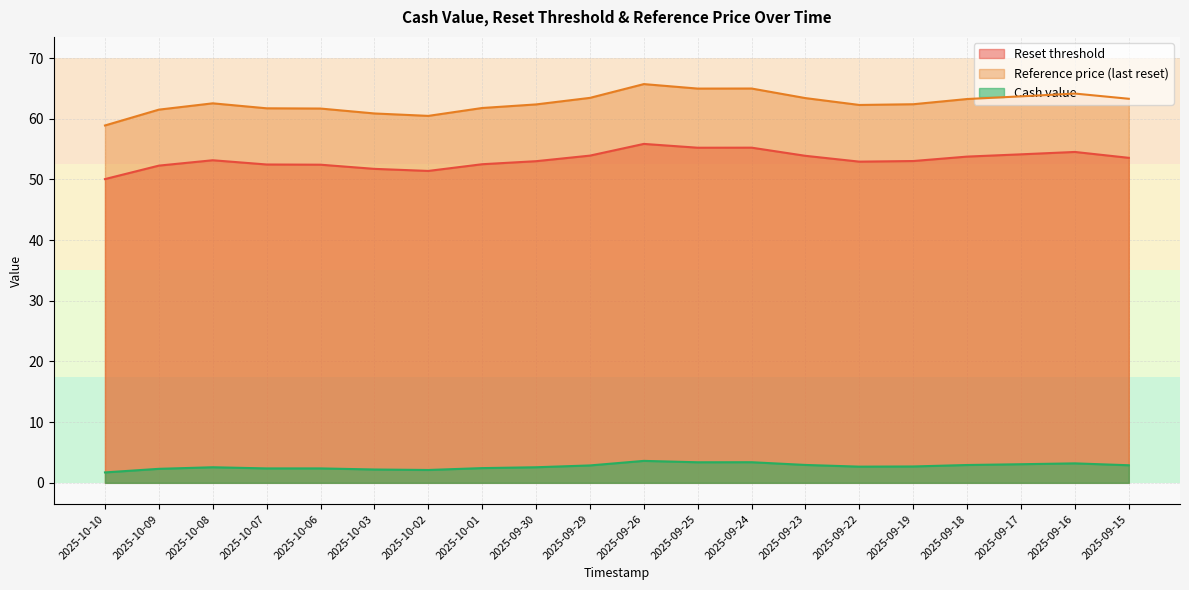

Reading left to right, list all the values displayed in this chart.

Reset threshold: 50.1	52.3	53.2	52.5	52.4	51.7	51.4	52.5	53.0	53.9	55.9	55.2	55.2	53.9	52.9	53.0	53.8	54.1	54.5	53.6
Reference price (last reset): 58.9	61.5	62.5	61.7	61.7	60.9	60.5	61.8	62.4	63.5	65.7	65.0	65.0	63.4	62.3	62.4	63.3	63.7	64.2	63.3
Cash value: 1.7	2.3	2.6	2.4	2.4	2.2	2.1	2.4	2.6	2.9	3.6	3.4	3.4	3.0	2.7	2.7	2.9	3.1	3.2	2.9